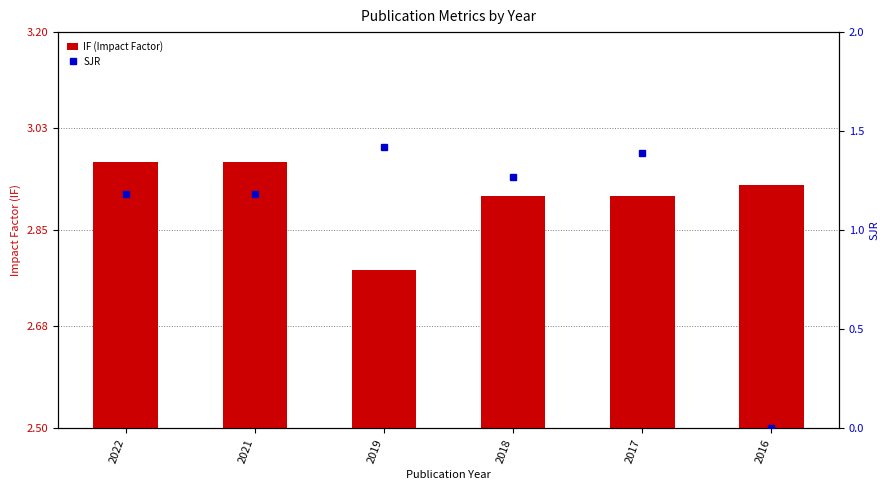

Are the bars grouped side by side (vs. stacked)?

Yes